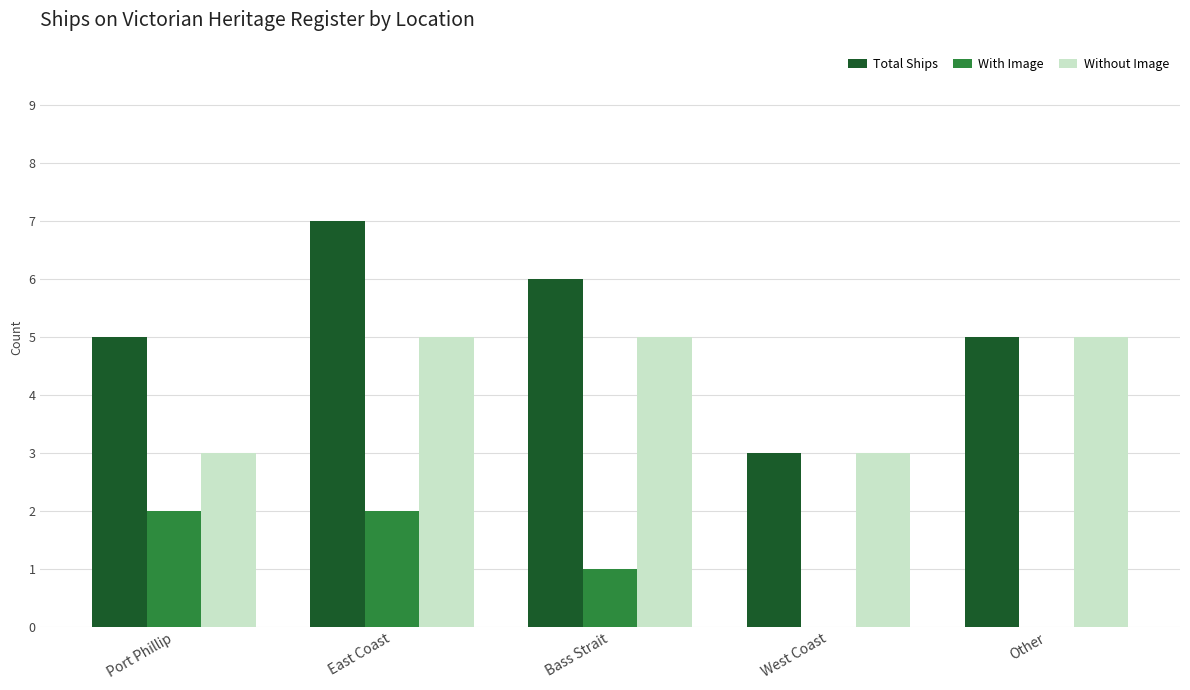

Read the Without Image value at Port Phillip.

3